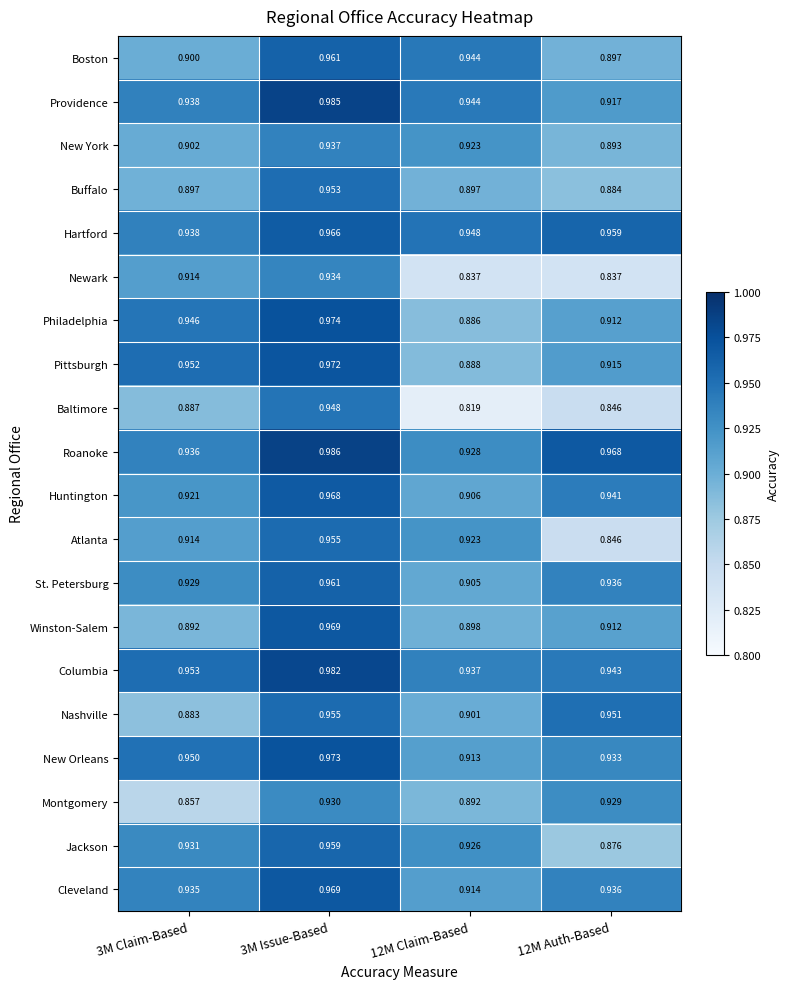

Which series has the largest total across all categories?

Roanoke